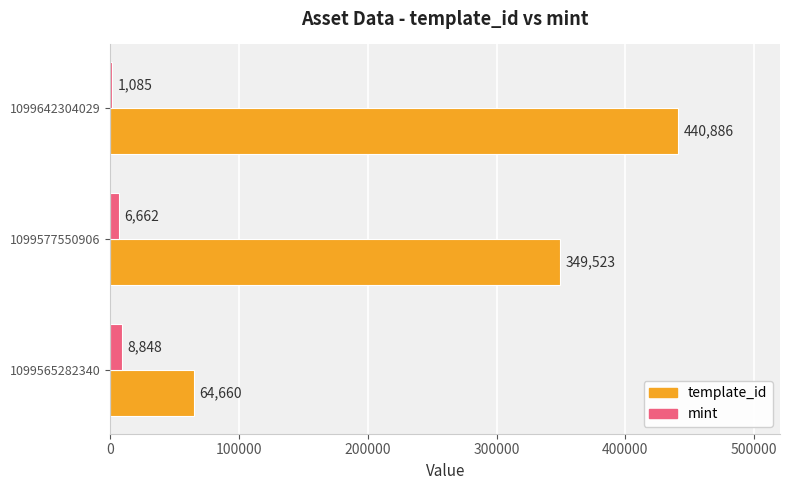

Between 1099577550906 and 1099642304029, which series saw the biggest shift?

template_id